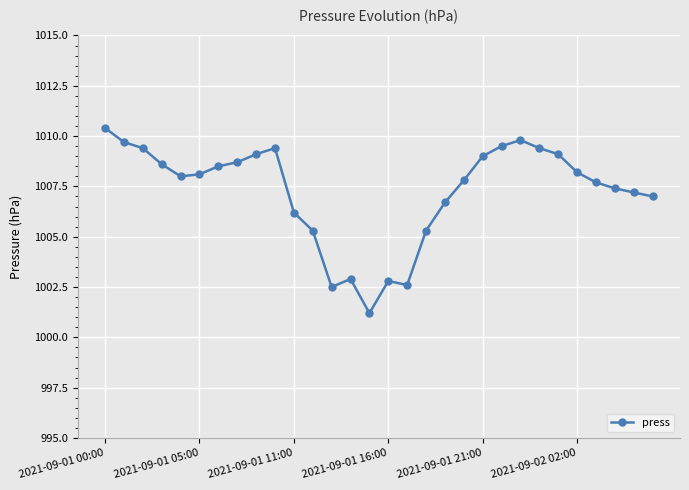

How many lines are shown in the chart?

1